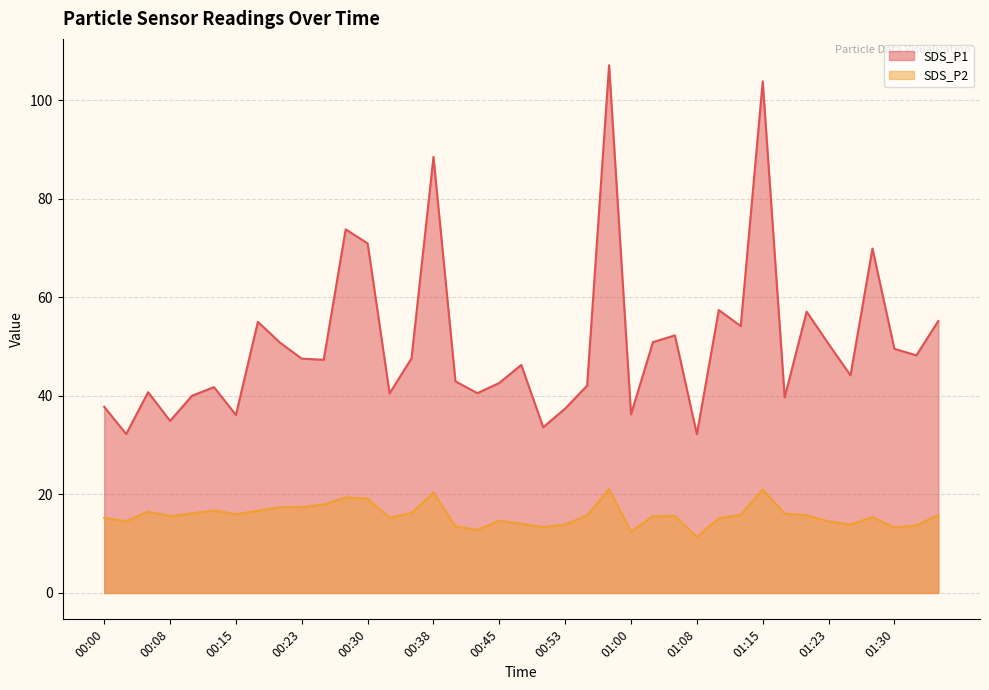

What position from the right is 00:28?

28